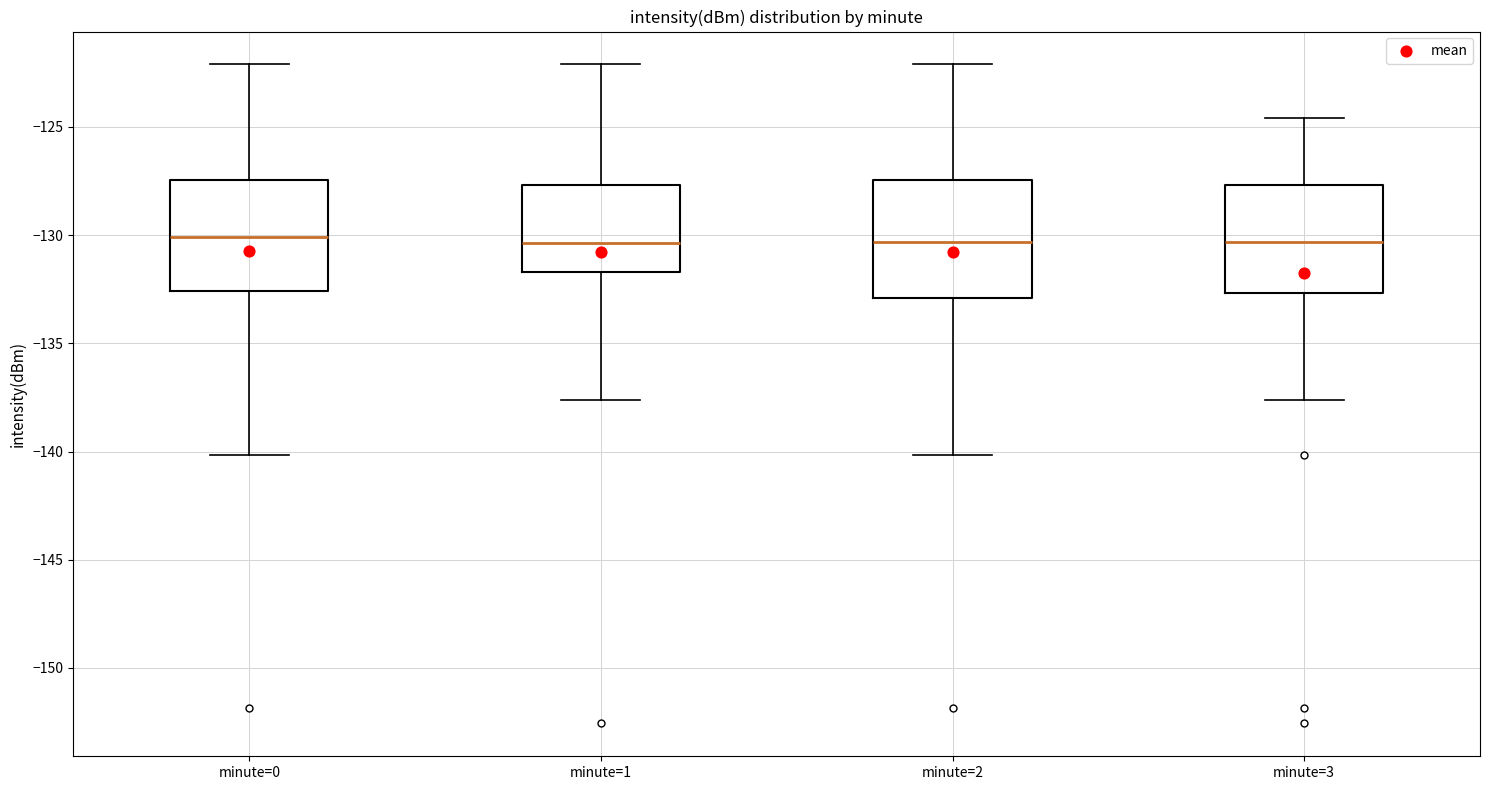

Reading left to right, read every box against the y-axis: the position of its median line, the range the box covers, and the ends of its whiskers. The values are not printed on the chart, so give them approximately, as read against the axis.

minute=0: median -130.0, box -132.5 to -127.5, whiskers -140.0 to -122.0
minute=1: median -130.5, box -131.5 to -127.5, whiskers -137.5 to -122.0
minute=2: median -130.5, box -133.0 to -127.5, whiskers -140.0 to -122.0
minute=3: median -130.5, box -132.5 to -127.5, whiskers -137.5 to -124.5